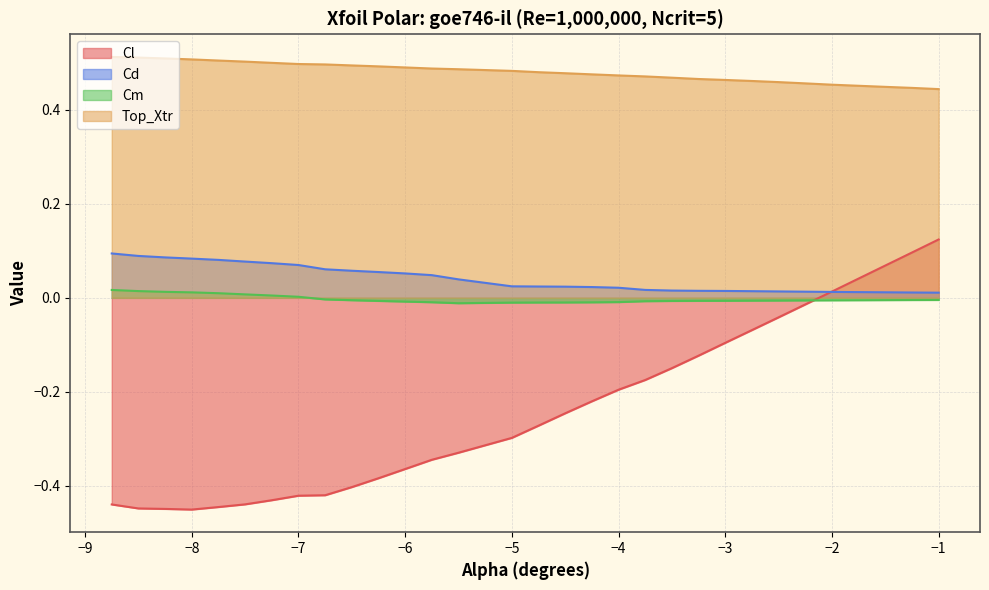

True or false: Cl and Top_Xtr cross at least once.

False